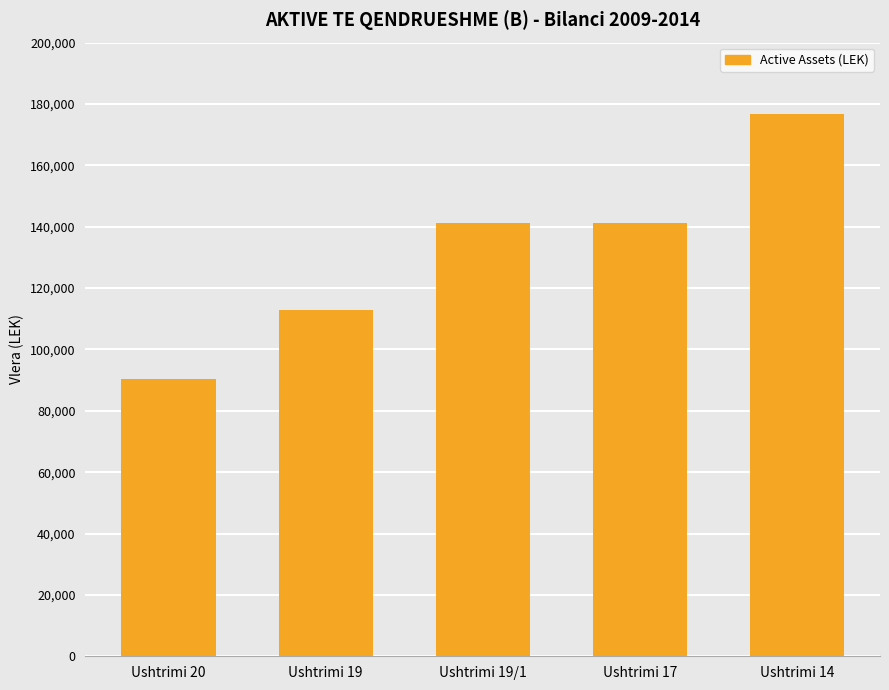

Reading right to left, extract all data points from this chart.

176576	141261	141261	113009	90407